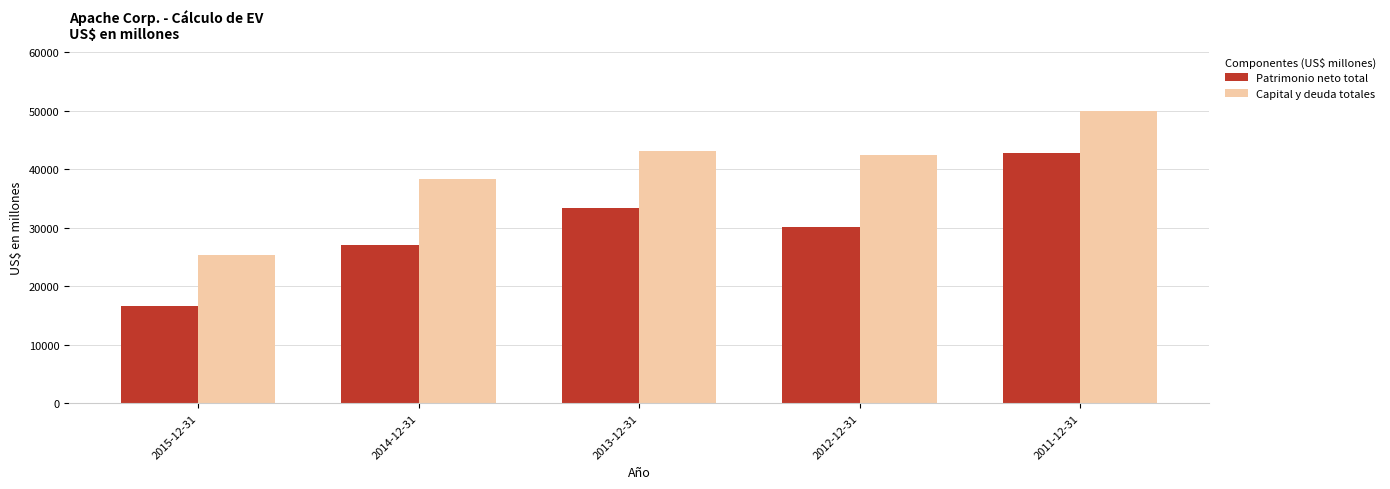

Reading left to right, transcribe all the data shown in this chart.

Patrimonio neto total: 2015-12-31=16593	2014-12-31=27010	2013-12-31=33295	2012-12-31=30119	2011-12-31=42707
Capital y deuda totales: 2015-12-31=25371	2014-12-31=38255	2013-12-31=43020	2012-12-31=42464	2011-12-31=49923